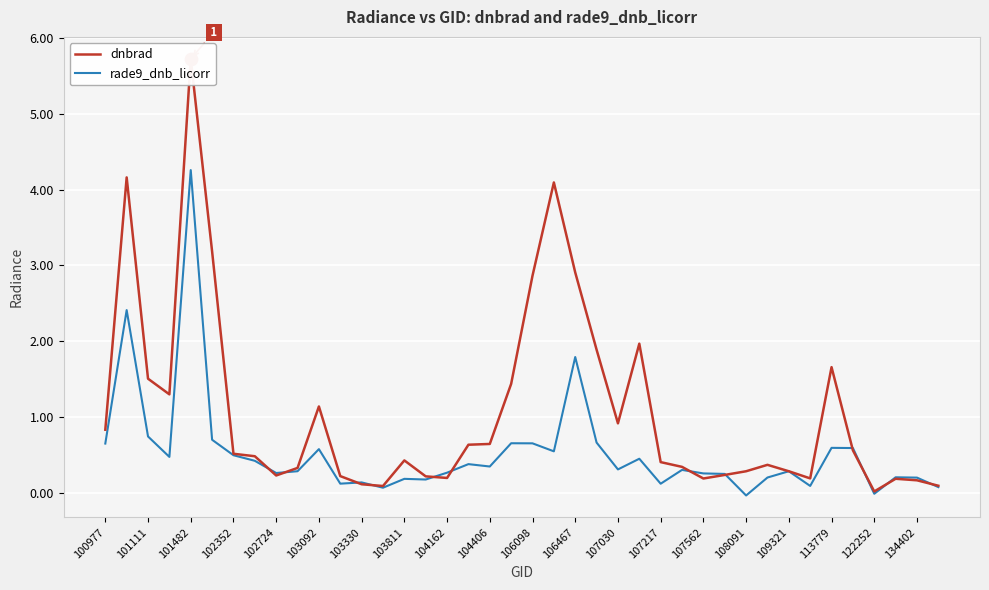

At how many categories does at least one series exceed 3?

4